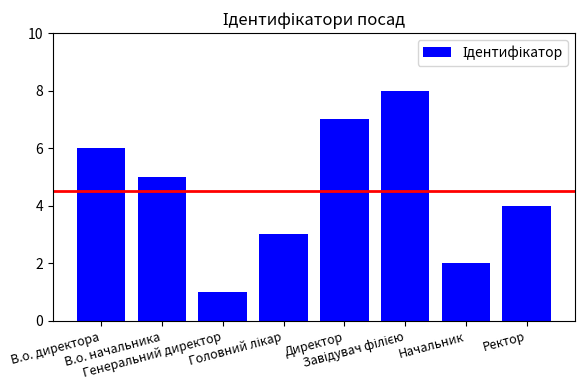

What is the sum of all values?

36